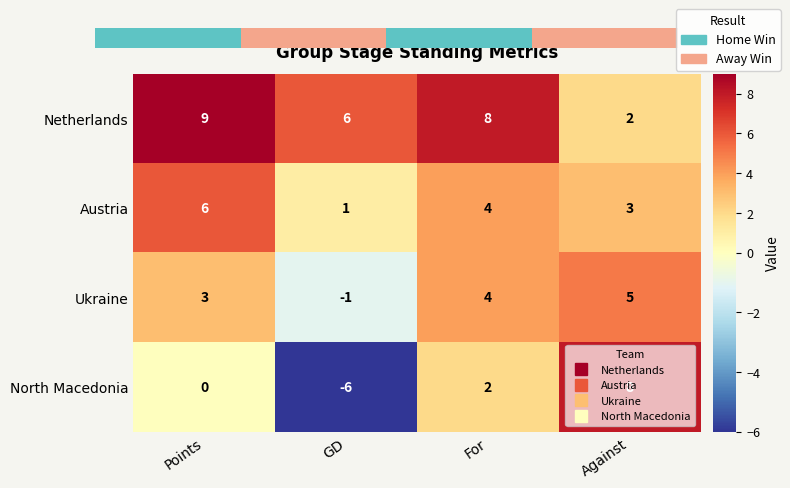

How many distinct data groups are displayed?

4